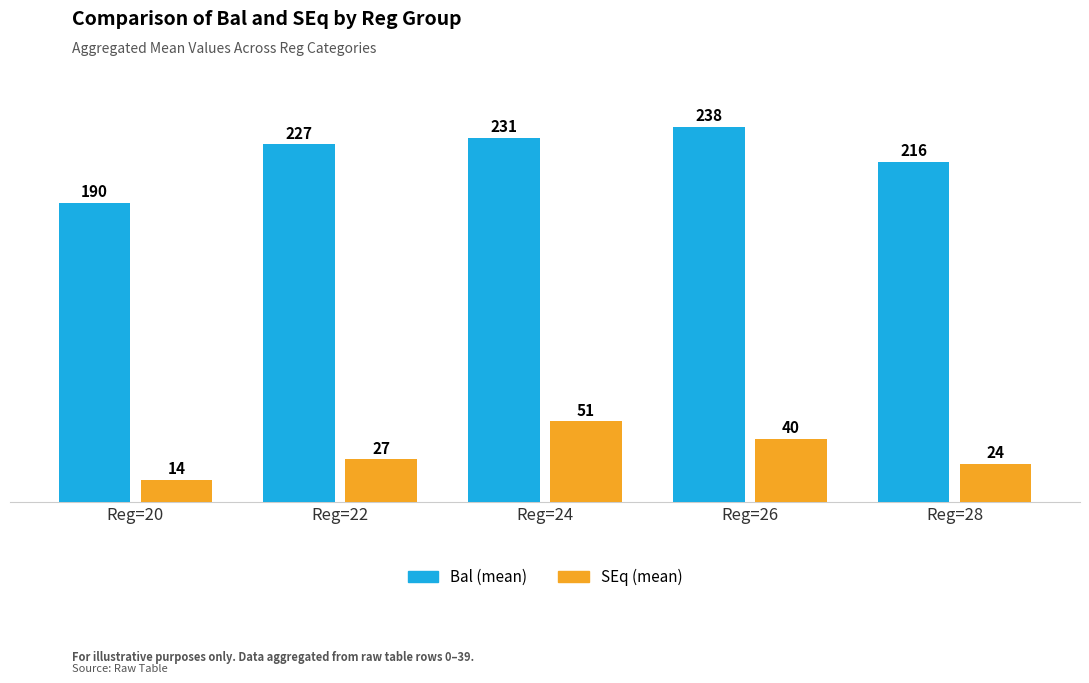

How many groups of bars are there?

5